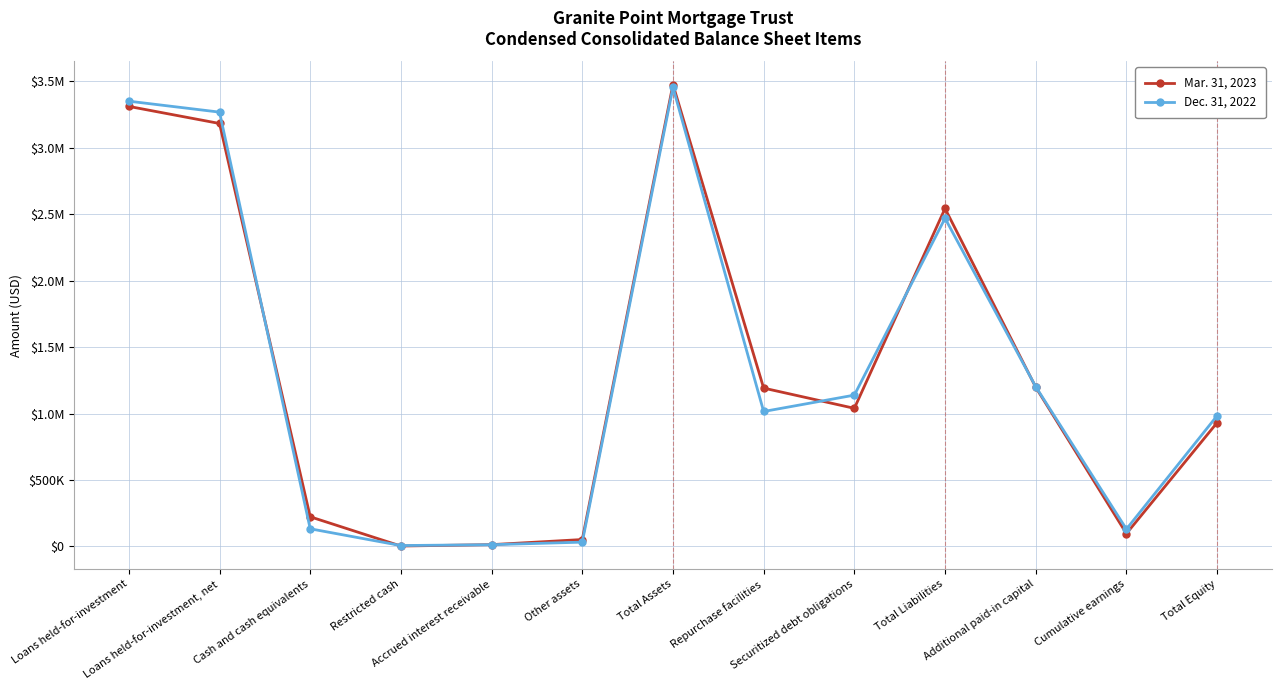

Does the chart have visible grid lines?

Yes